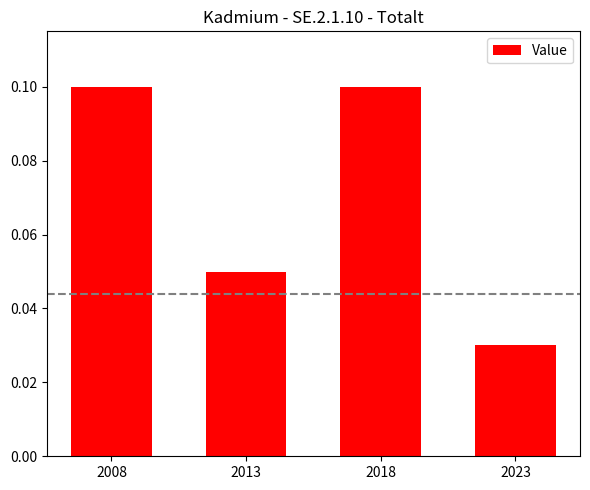

How many values are between 0 and 1?

4